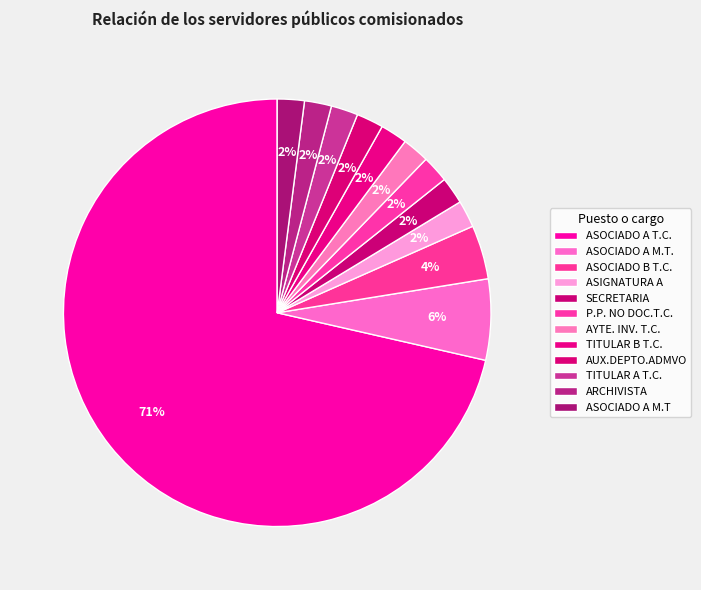

Is it true that TITULAR B T.C. is 2% of the pie?

True